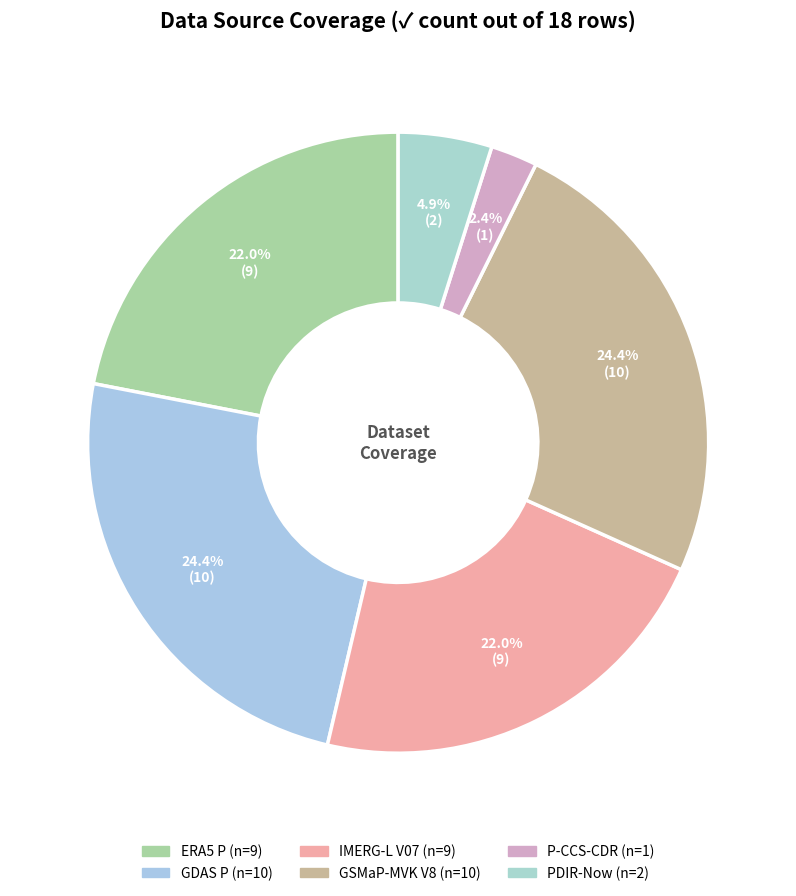

How many segments does this pie chart have?

6